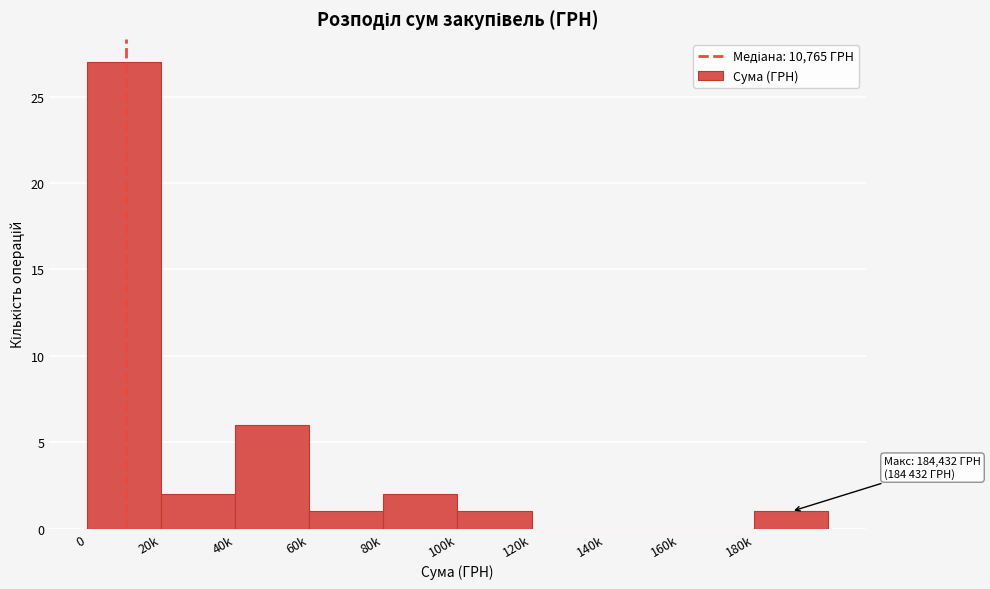

Reading right to left, list all the values displayed in this chart.

180k=1	160k=0	140k=0	120k=0	100k=1	80k=2	60k=1	40k=6	20k=2	0=27